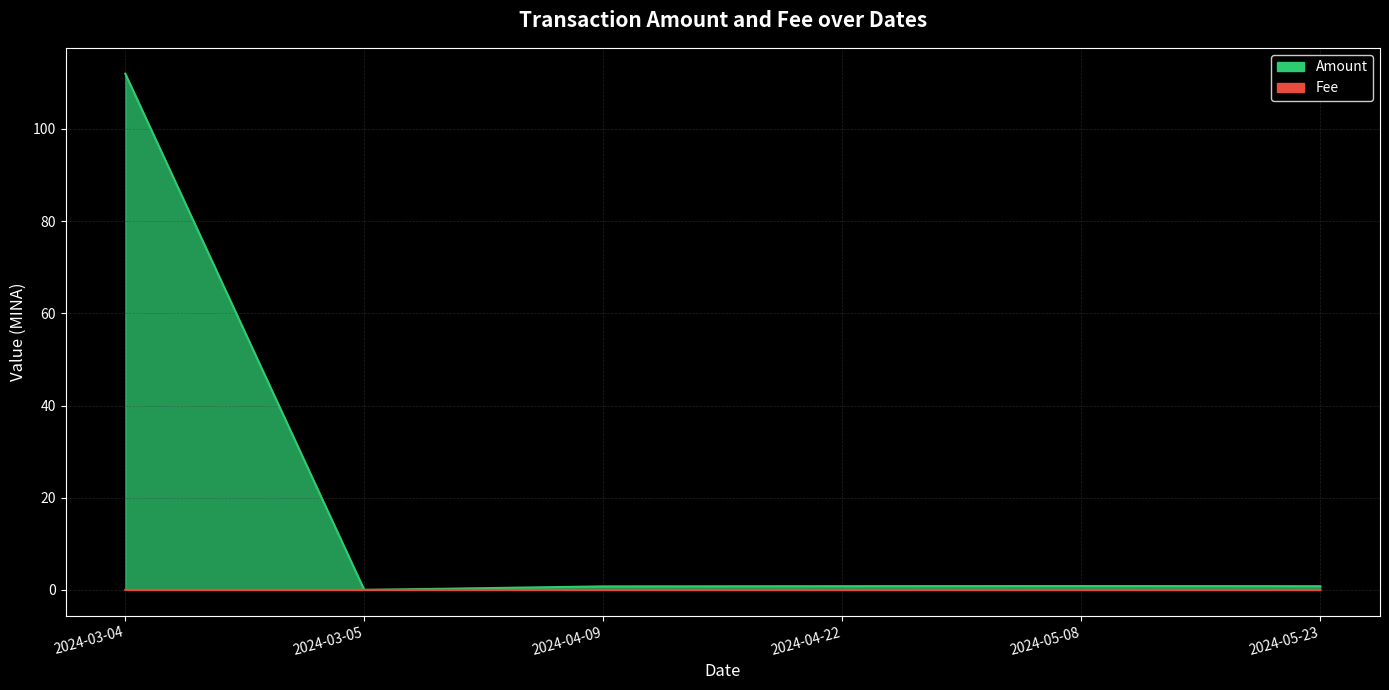

Which category has the highest value in the Amount series?

2024-03-04